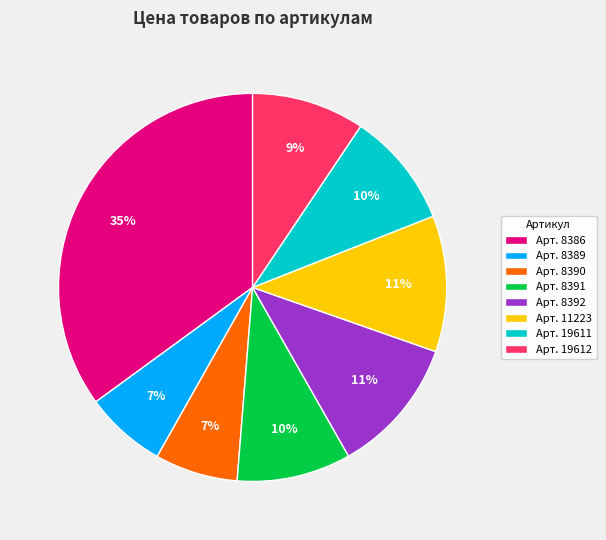

Is Арт. 8389 the majority of the pie?

No